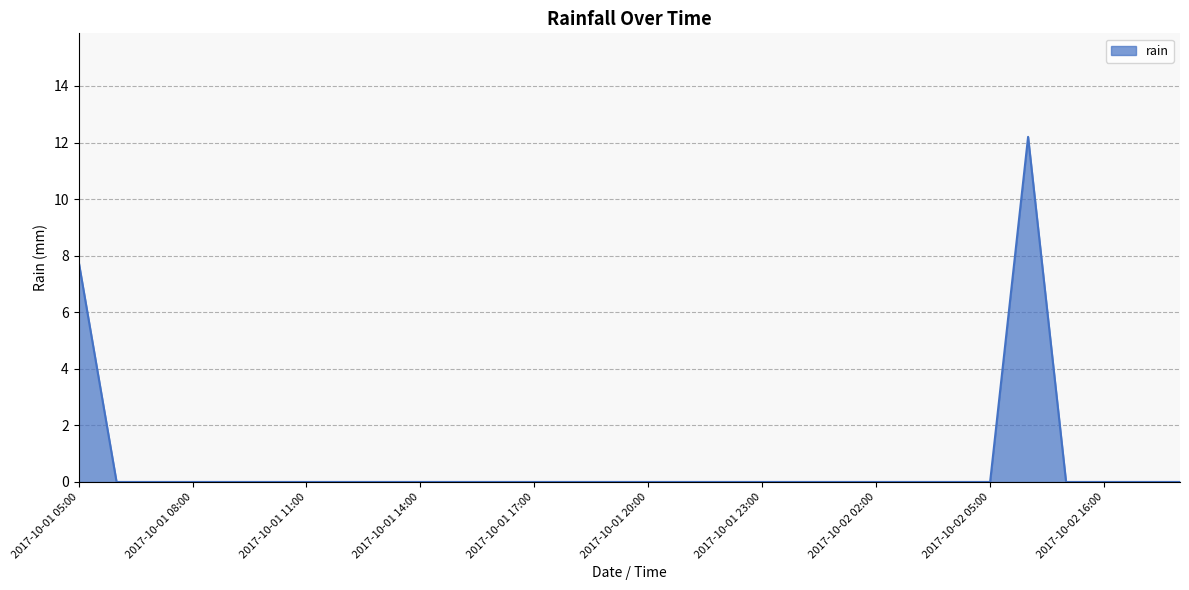

What is the difference between the maximum and minimum values?

12.2